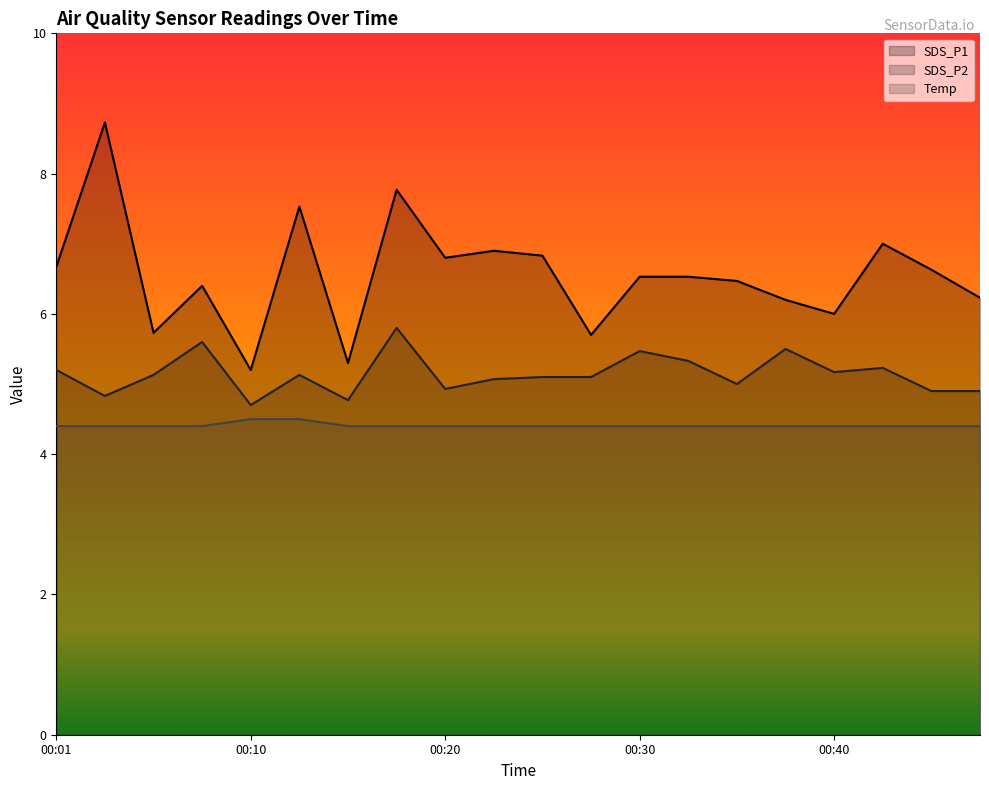

True or false: Temp has more than 2 interior local peaks.

False